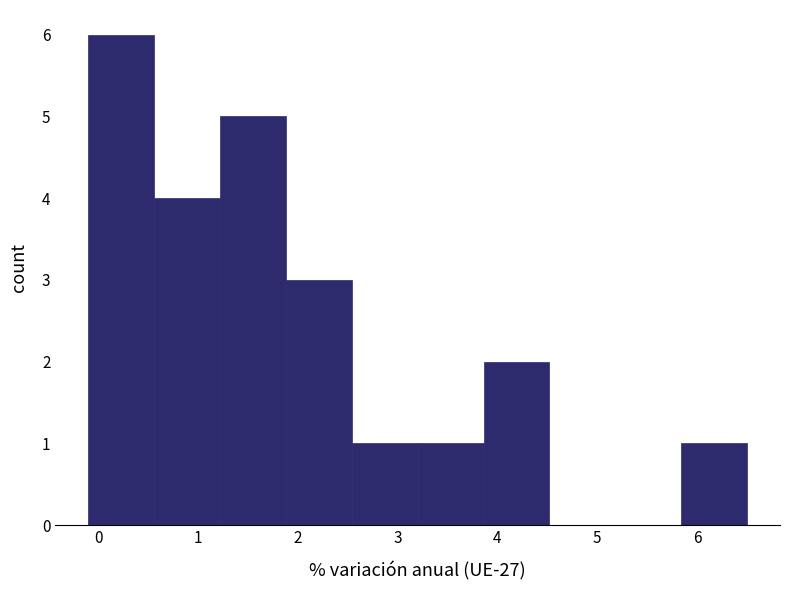

How tall is the bar that spans -0.10 to 0.56 on the x-axis? Neither the bar edges nor the heights are printed on the chart, so give them approximately, as read against the axes.

6